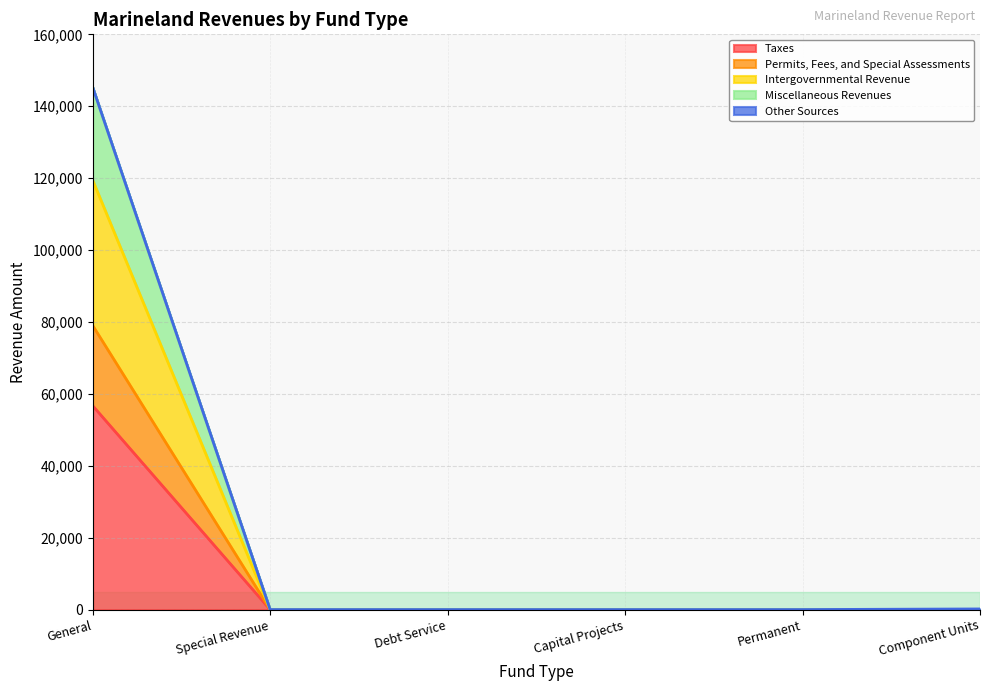

At which label does Taxes reach its peak?

General